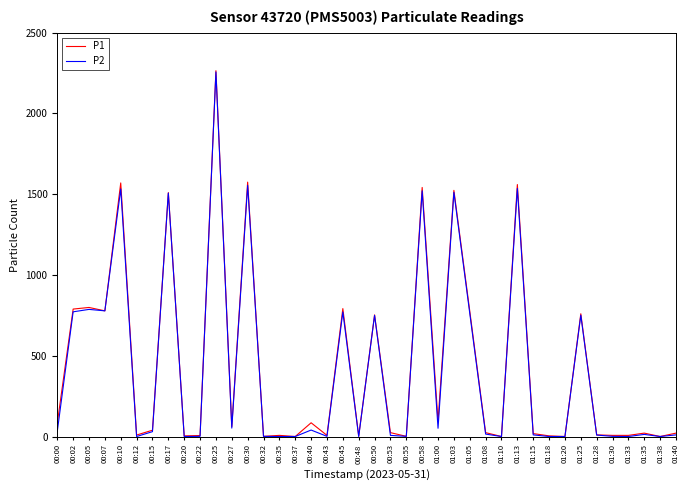

At which label does P1 first exceed 24?

00:00